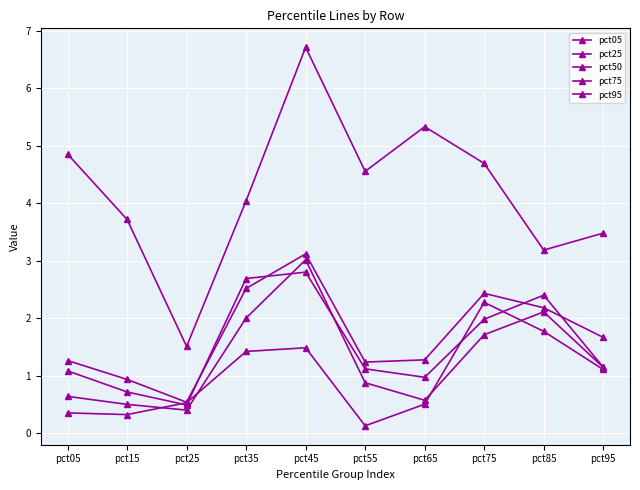

How many categories are shown in the chart?

10